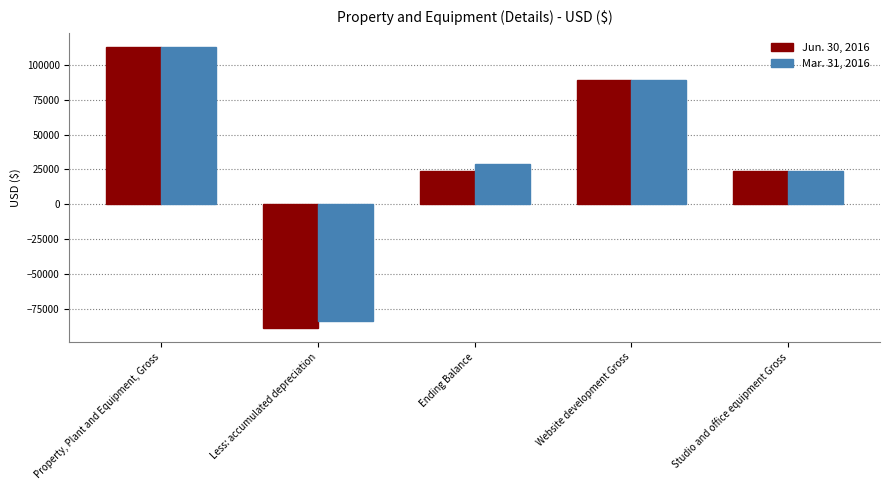

What value does the Mar. 31, 2016 series have at Studio and office equipment Gross, to the nearest 100?

23900